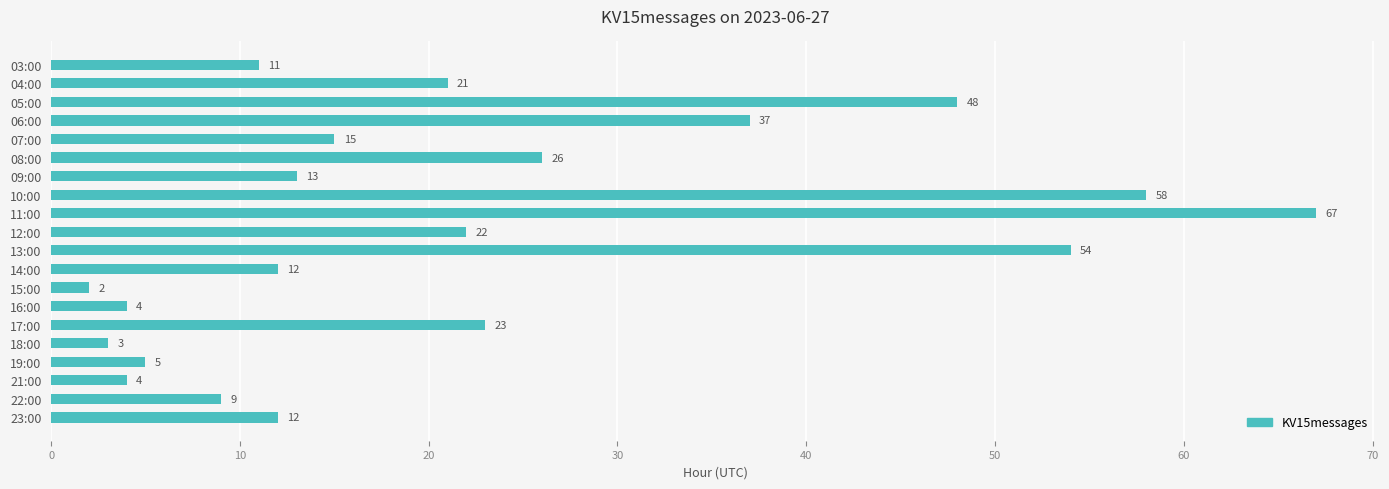

Does the chart contain any negative values?

No